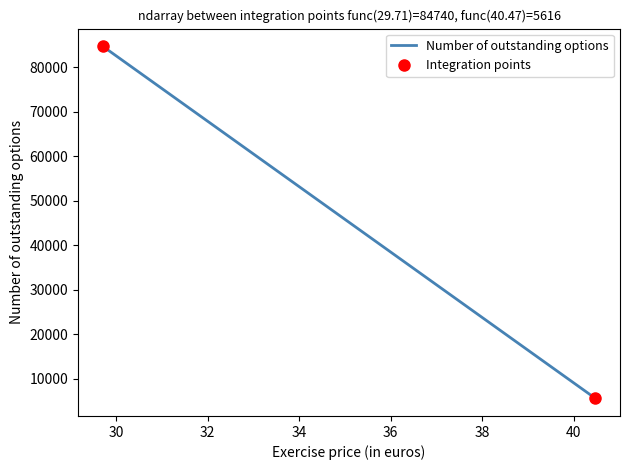

Which series has the largest total across all categories?

Number of outstanding options